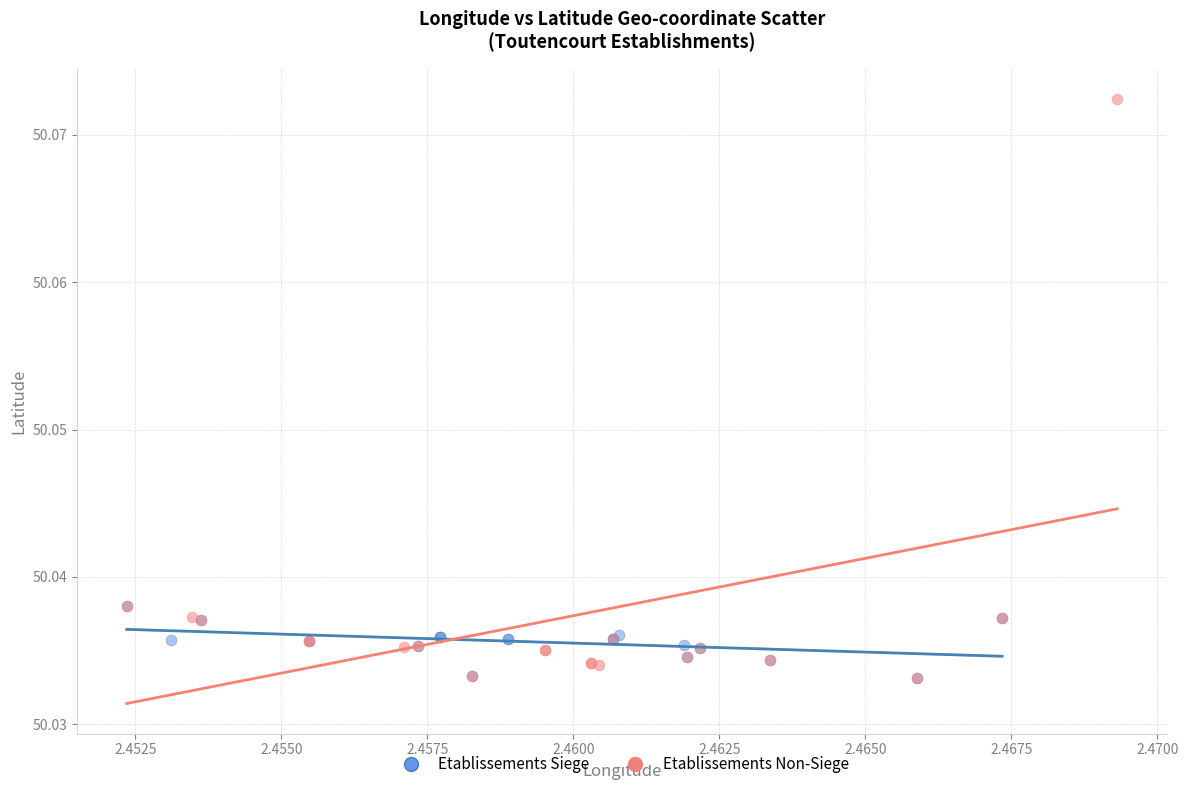

Which series has the largest Y range (max minus min)?

Etablissements Non-Siege